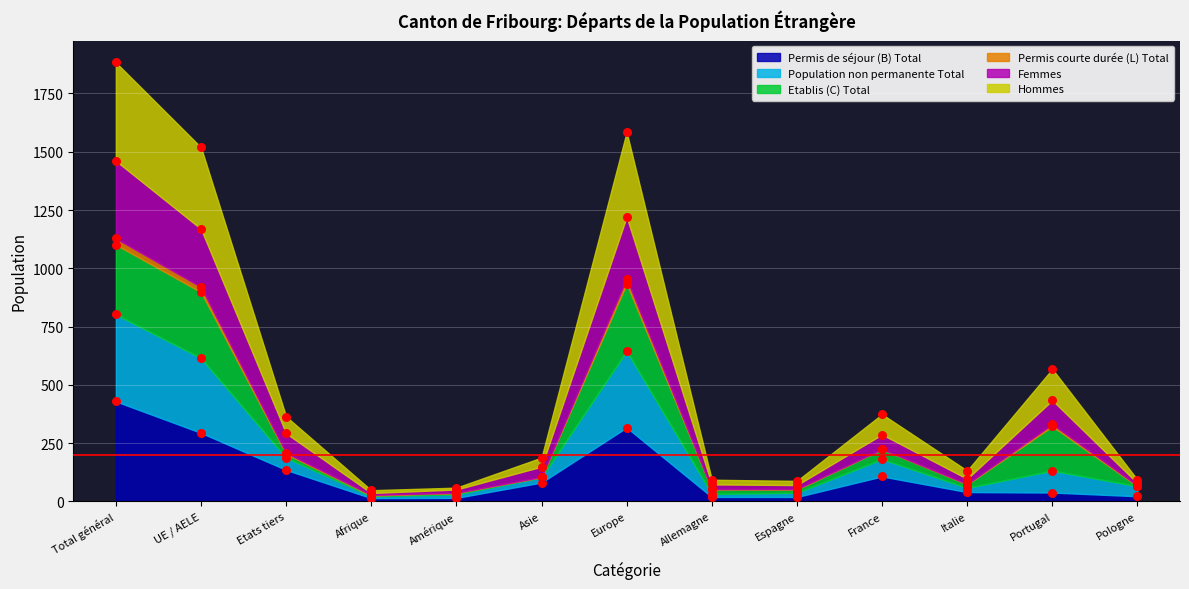

Which series has the largest total across all categories?

Femmes